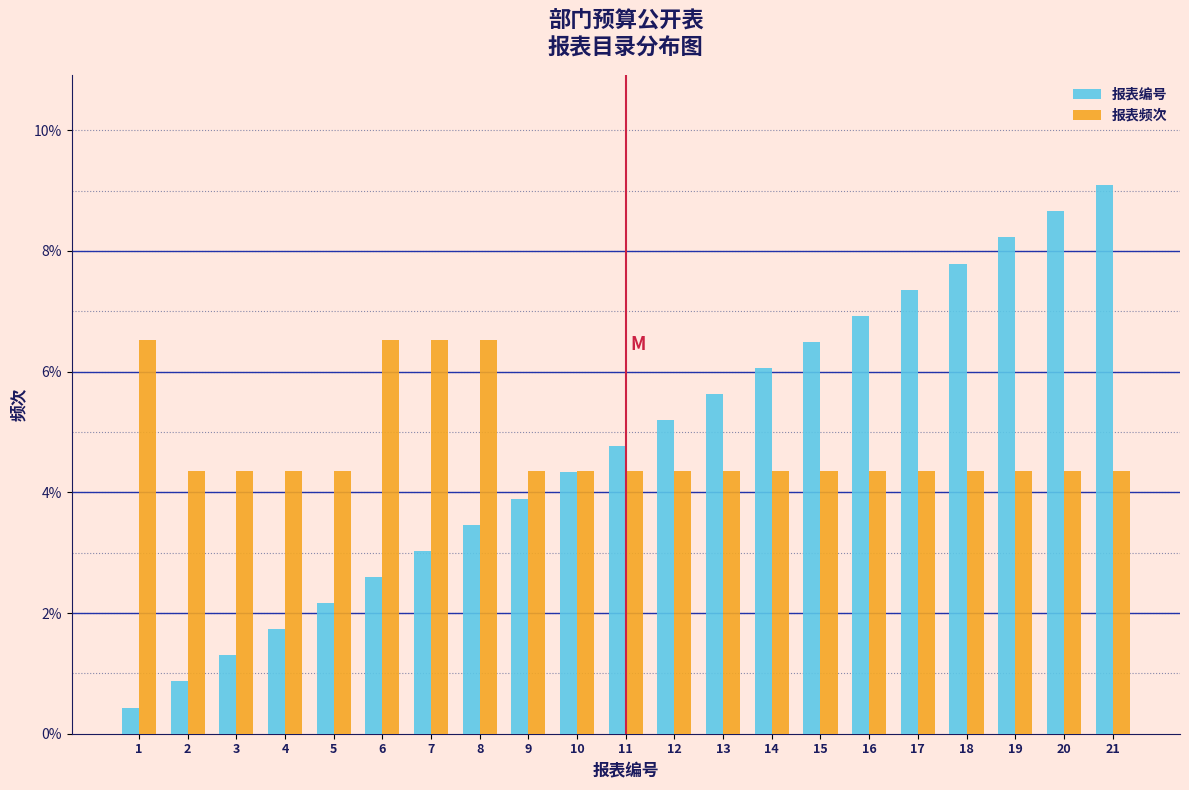

List the labels in order of 报表编号 value, smallest first.

1, 2, 3, 4, 5, 6, 7, 8, 9, 10, 11, 12, 13, 14, 15, 16, 17, 18, 19, 20, 21